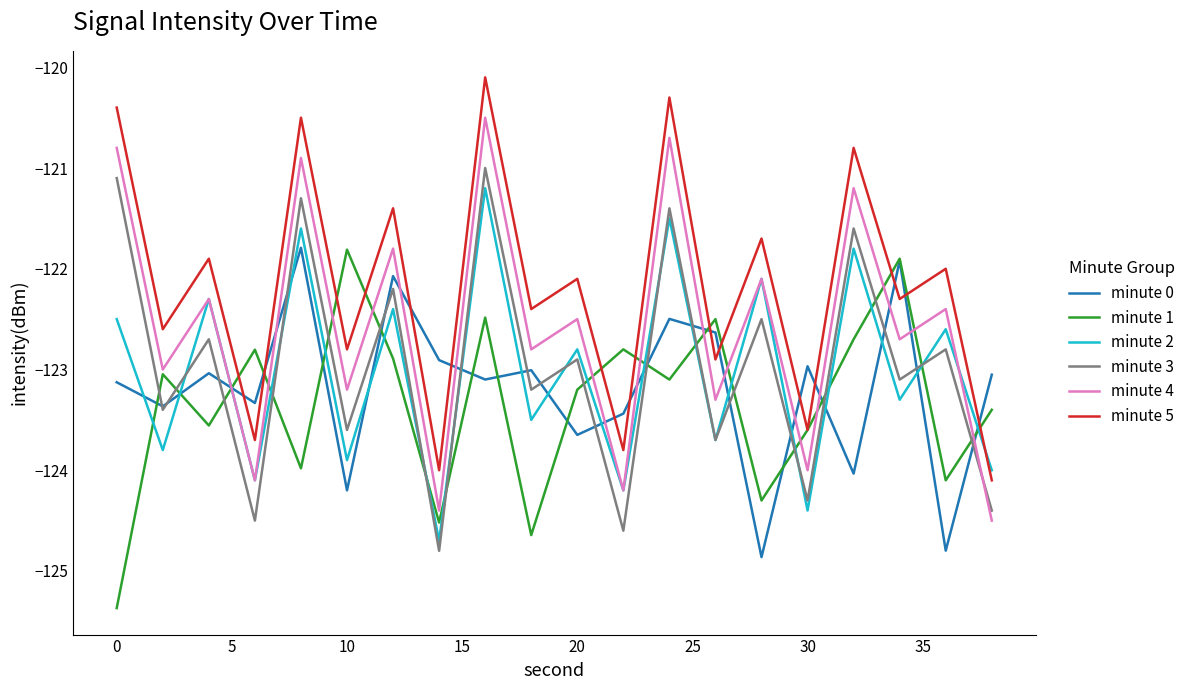

True or false: minute 4 and minute 1 intersect in this chart.

True